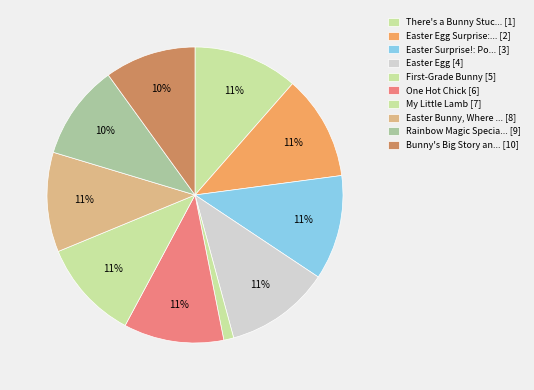

Count the number of slices in the pie.

10